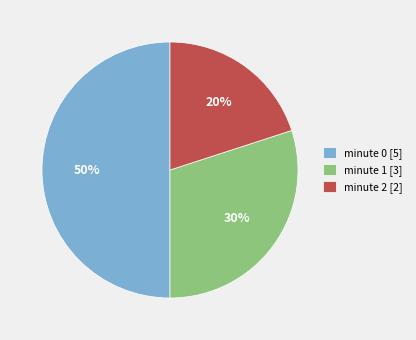

Do minute 1 [3] and minute 0 [5] together represent more than half of the pie?

Yes